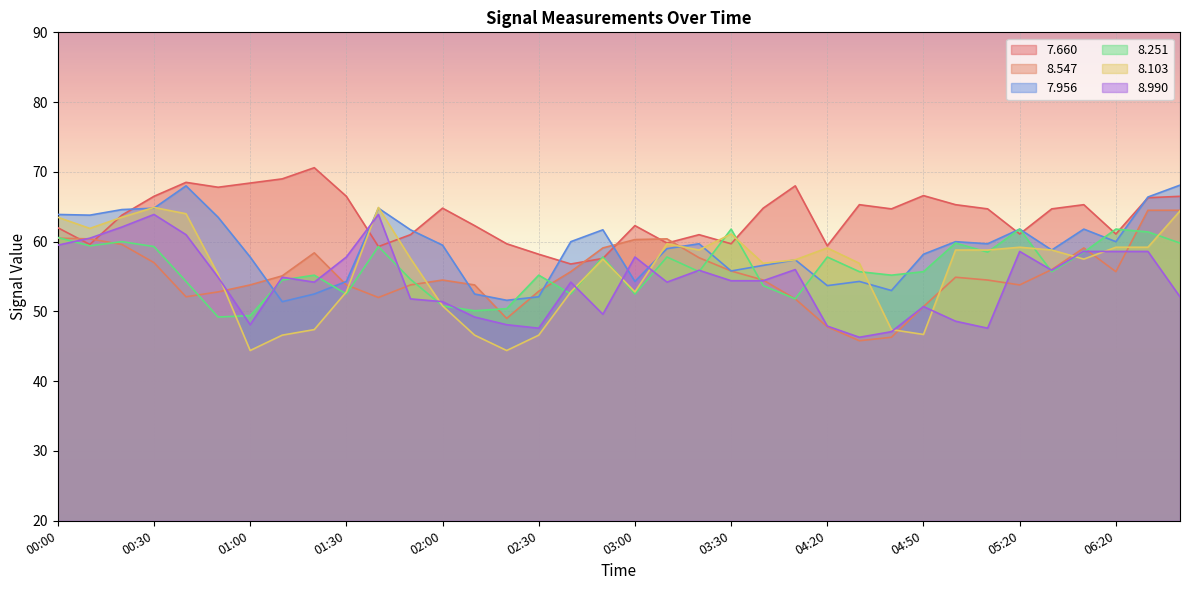

List the series in order of their peak value, lowest first.

  8.251,   8.990,   8.547,   8.103,   7.956,   7.660